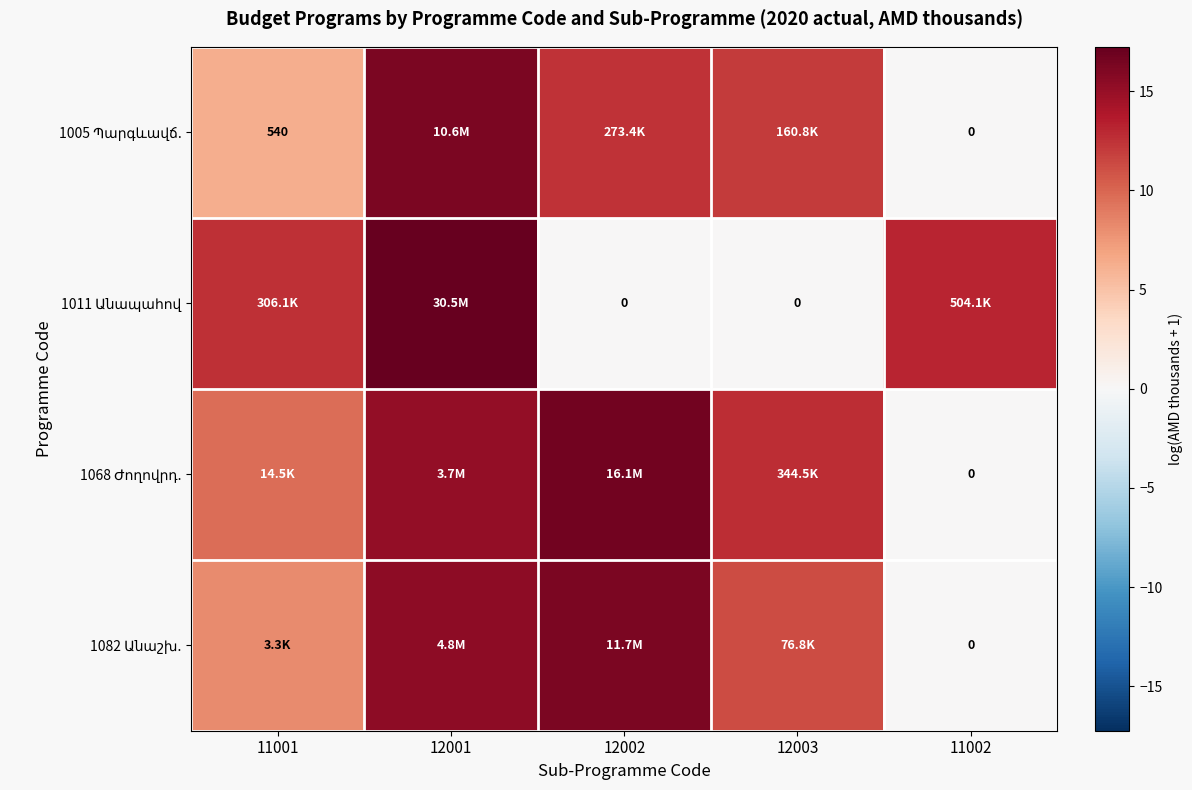

At which category is the sum across all series the highest?

12001